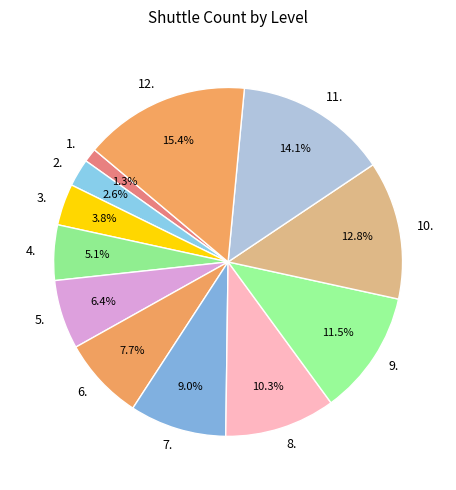

To the nearest percent, what is the difference between the 3. and 10. slice percentages?

9%